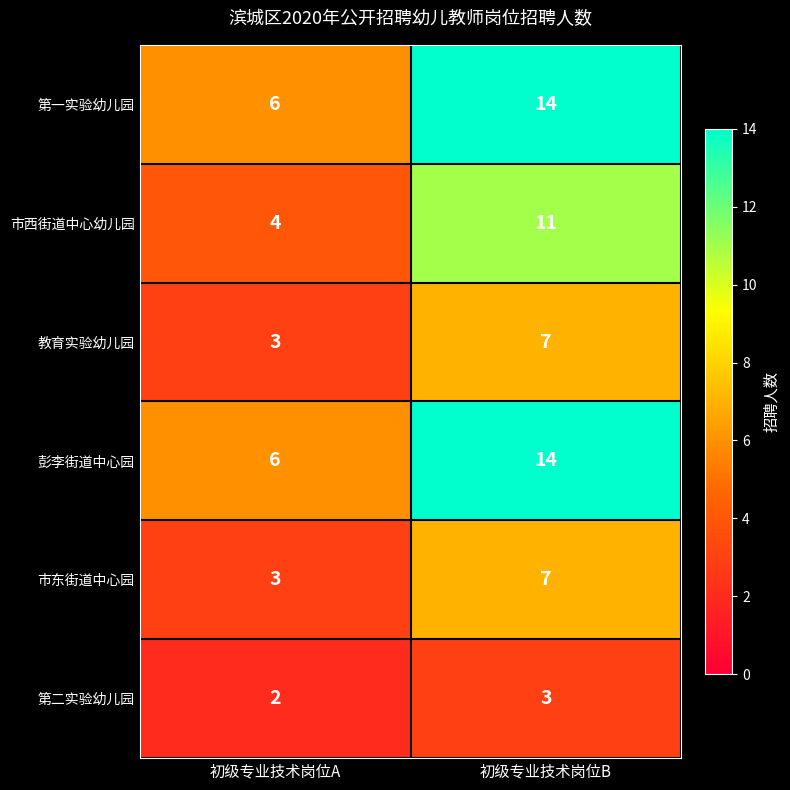

What is the difference between the 市西街道中心幼儿园 values at 初级专业技术岗位B and 初级专业技术岗位A?

7